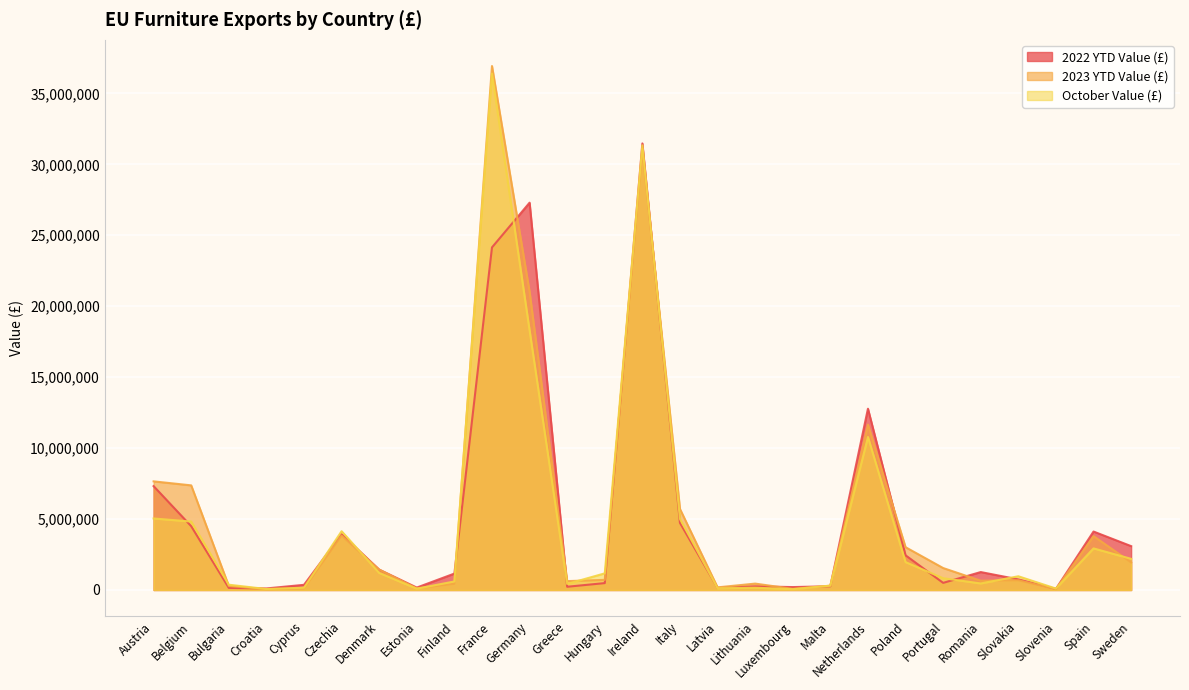

What is the difference between the 2022 YTD Value (£) values at Netherlands and Lithuania?

12518767